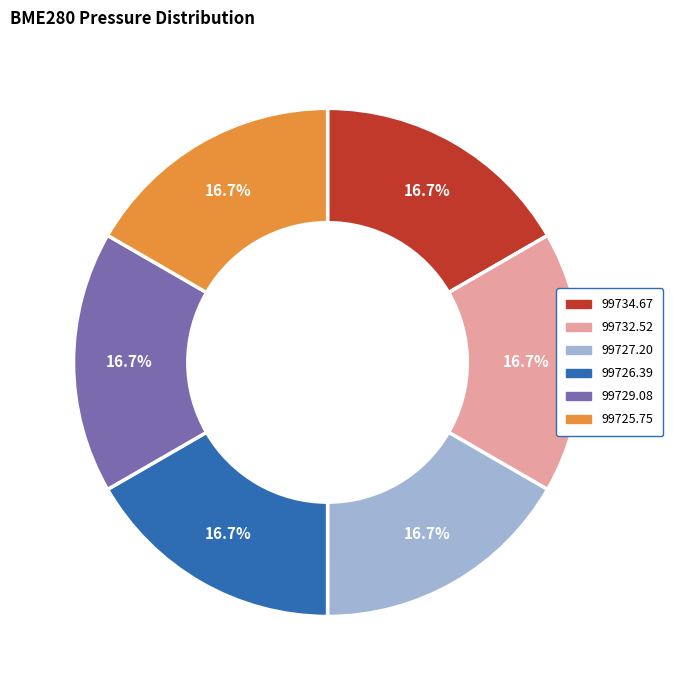

What is the ratio of the value at 99729.08 to the value at 99732.52?

1.0